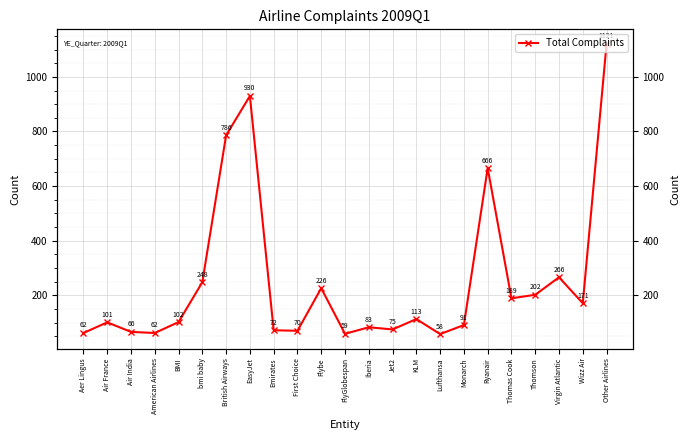

What is the difference between the maximum and minimum values?

1063